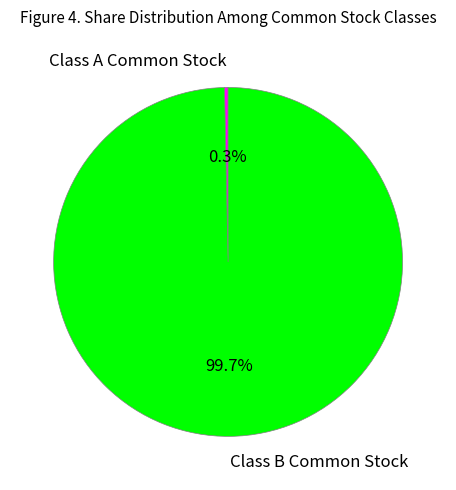

To the nearest percent, what portion does Class B Common Stock represent?

100%